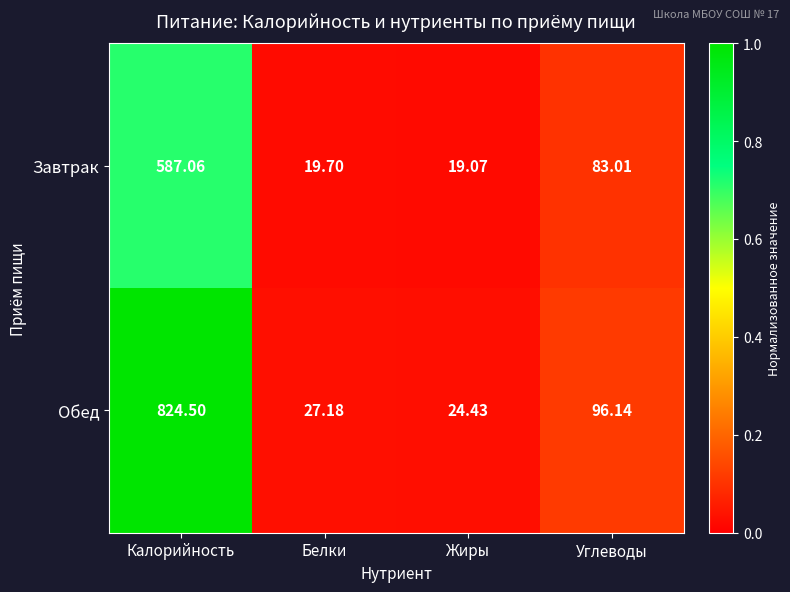

What is the total value across all series at Углеводы?

179.2